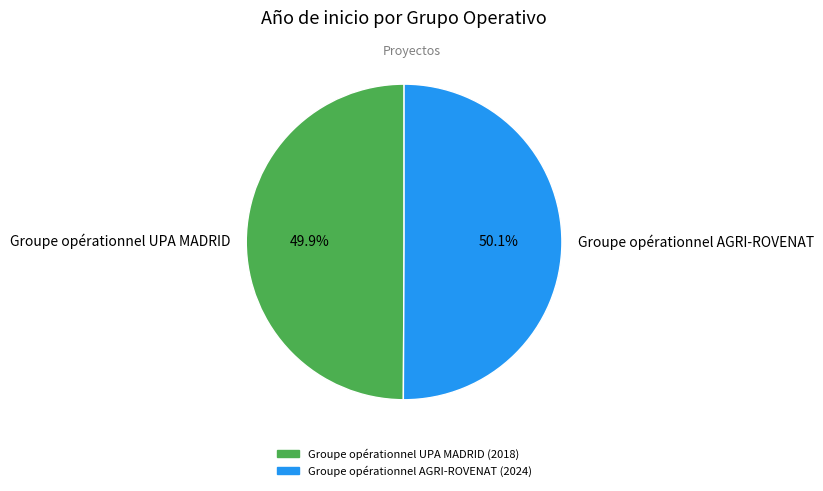

Is there any slice that represents more than half of the pie?

Yes